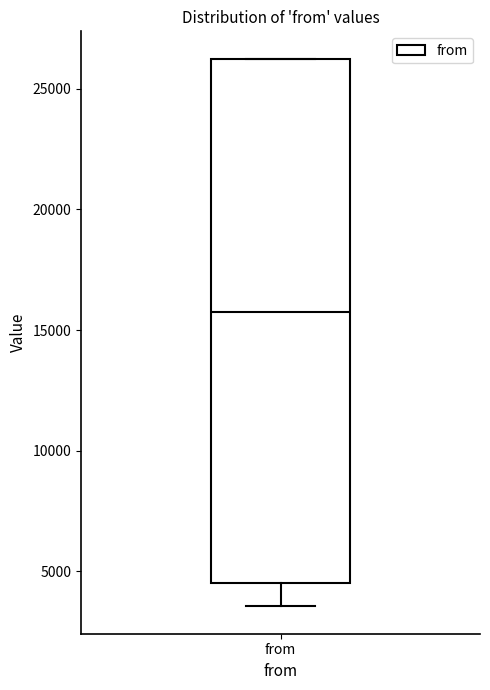

Where is the lower edge of the box for from on the y-axis? The values are not printed on the chart, so give them approximately, as read against the axis.

4500